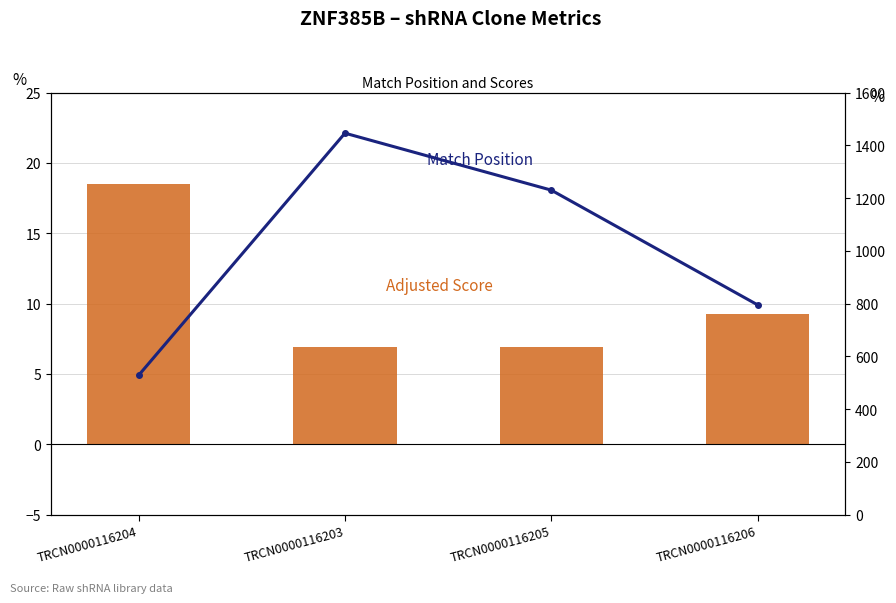

What is the difference between the second highest and minimum values in the Adjusted Score series?

2.3